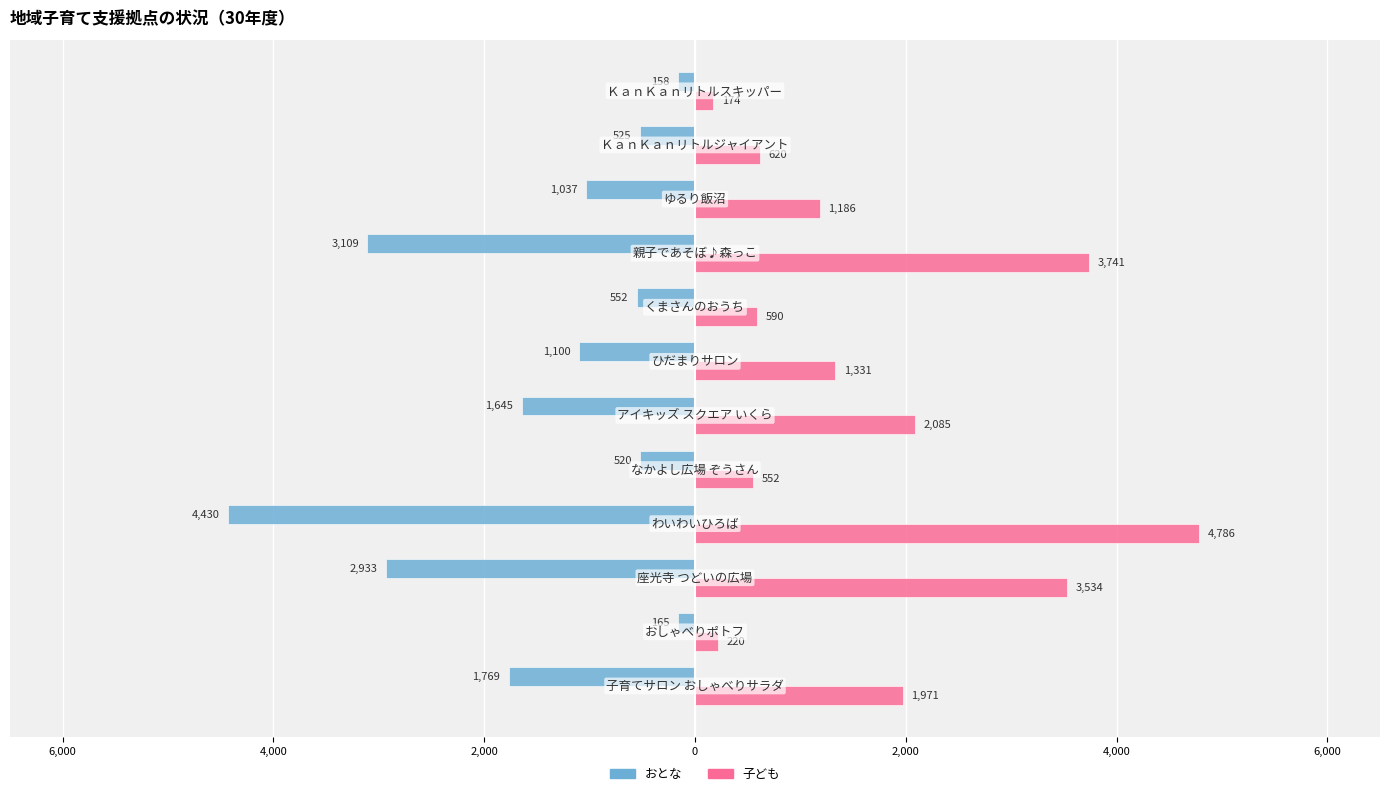

What are all the series names shown in the legend?

おとな, 子ども